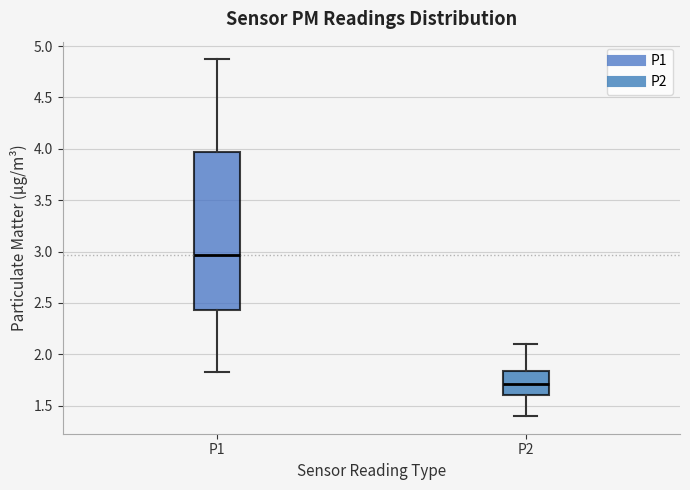

Reading left to right, transcribe this box plot: for each box, give where its median line is, the range the box spans, and where its two whiskers end, as read against the y-axis. The values are not printed on the chart, so give them approximately, as read against the axis.

P1: median 2.95, box 2.45 to 3.95, whiskers 1.85 to 4.85
P2: median 1.70, box 1.60 to 1.85, whiskers 1.40 to 2.10